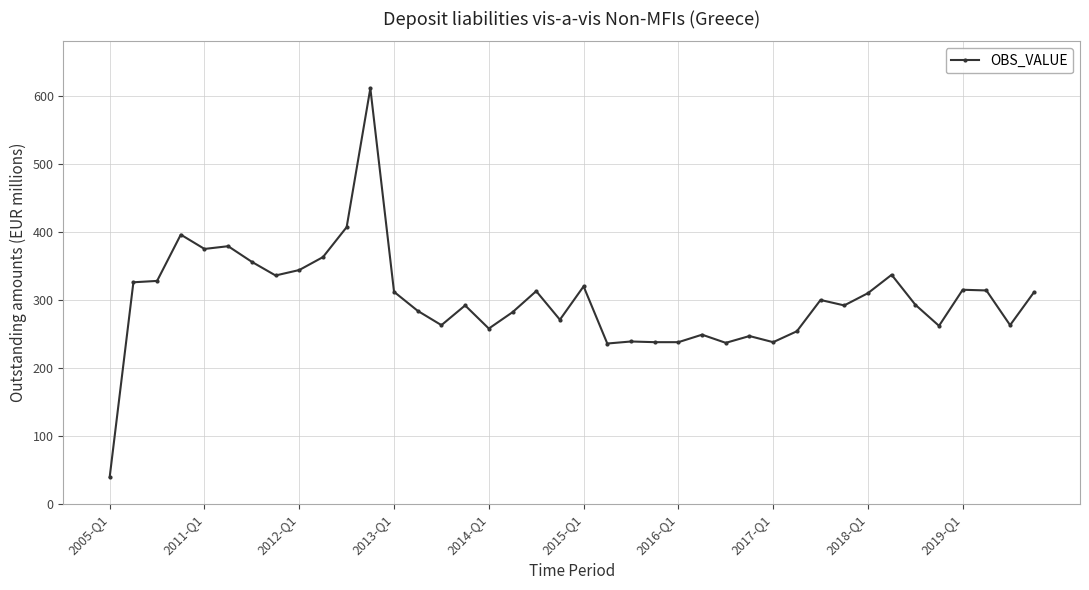

How many categories are shown in the chart?

40